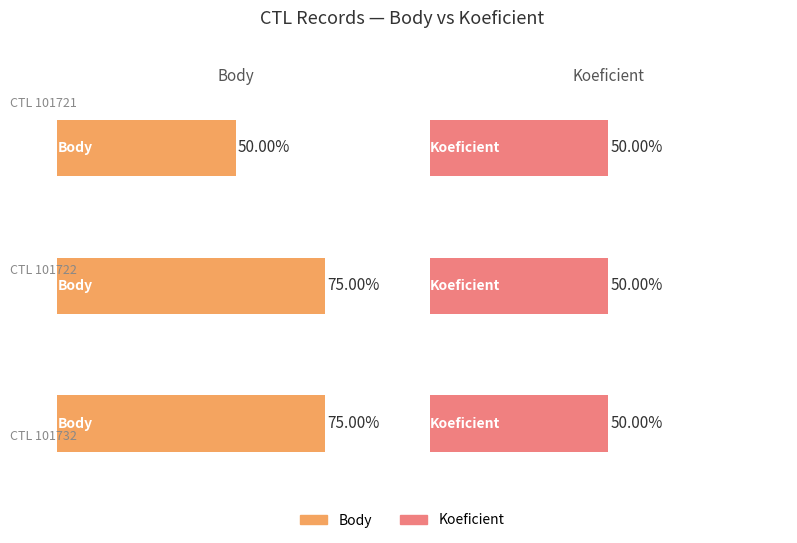

True or false: Body has a value of 6 at 101721.

False